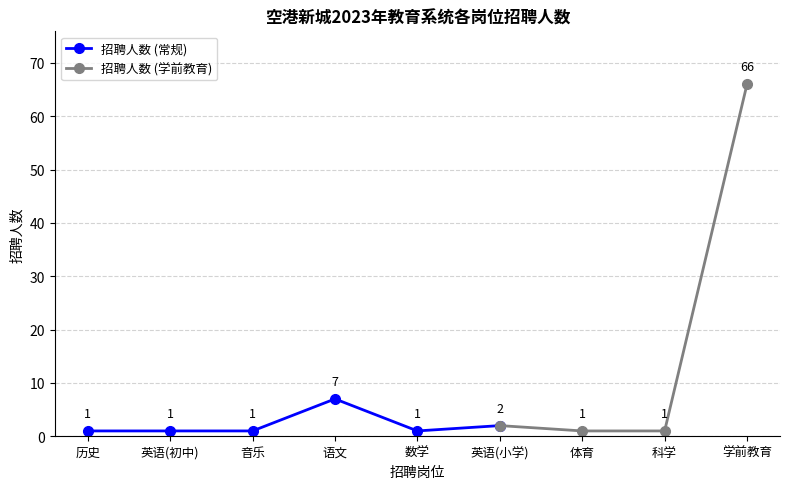

The value at 数学 is 1. True or false?

False